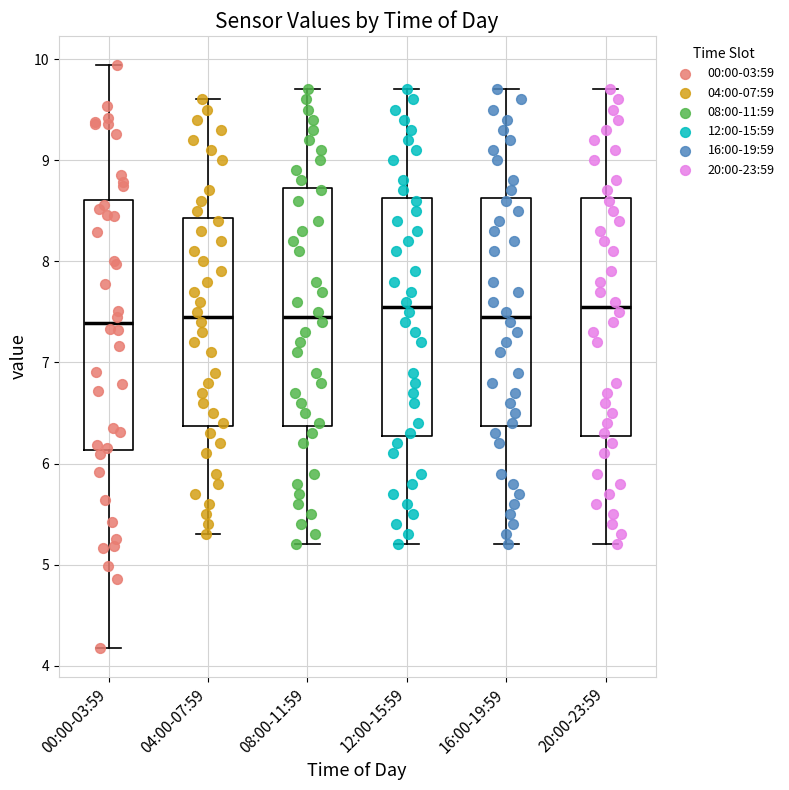

Reading left to right, read every box against the y-axis: the position of its median line, the range the box covers, and the ends of its whiskers. The values are not printed on the chart, so give them approximately, as read against the axis.

00:00-03:59: median 7.4, box 6.1 to 8.6, whiskers 4.2 to 9.9
04:00-07:59: median 7.5, box 6.4 to 8.4, whiskers 5.3 to 9.6
08:00-11:59: median 7.5, box 6.4 to 8.7, whiskers 5.2 to 9.7
12:00-15:59: median 7.6, box 6.3 to 8.6, whiskers 5.2 to 9.7
16:00-19:59: median 7.5, box 6.4 to 8.6, whiskers 5.2 to 9.7
20:00-23:59: median 7.6, box 6.3 to 8.6, whiskers 5.2 to 9.7